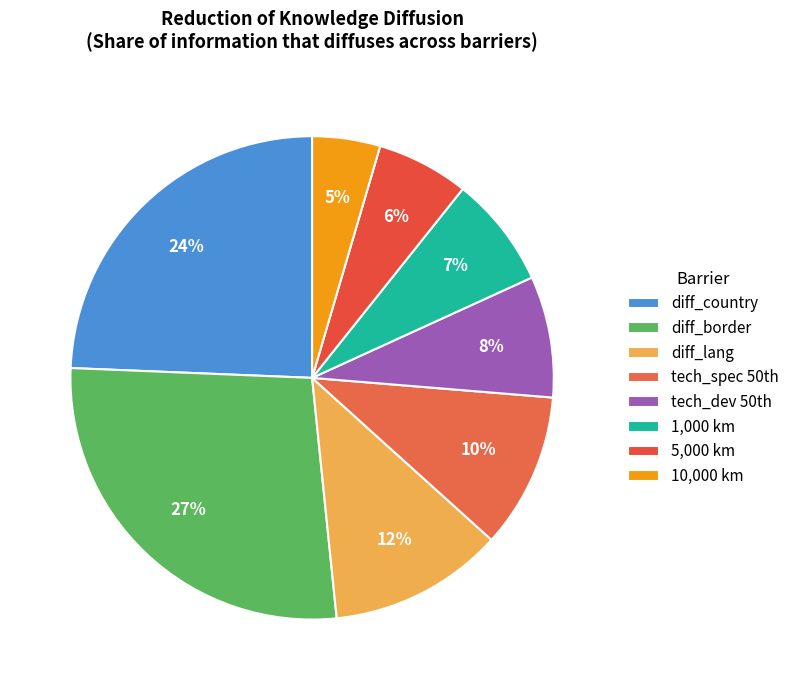

What percentage is the diff_country slice, to the nearest percent?

24%